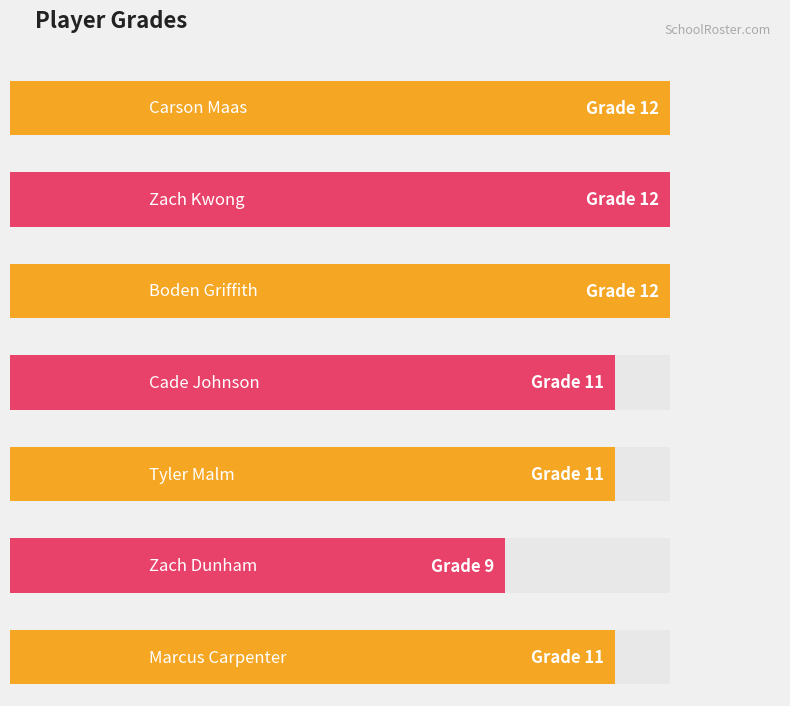

List the labels in order of value, largest first.

Carson Maas, Zach Kwong, Boden Griffith, Cade Johnson, Tyler Malm, Marcus Carpenter, Zach Dunham